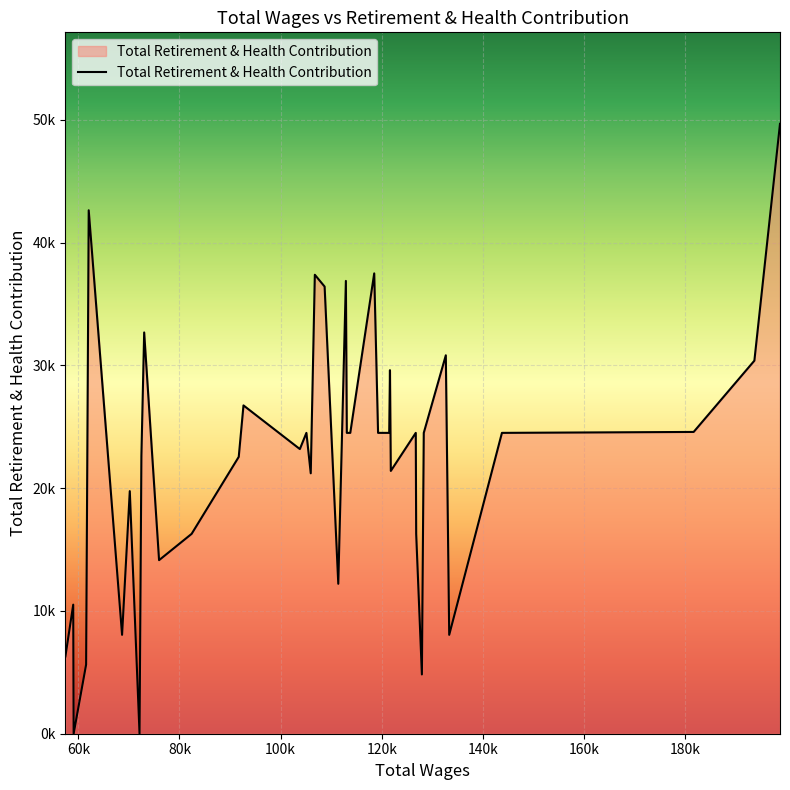

What is the difference between the maximum and minimum values?

49670